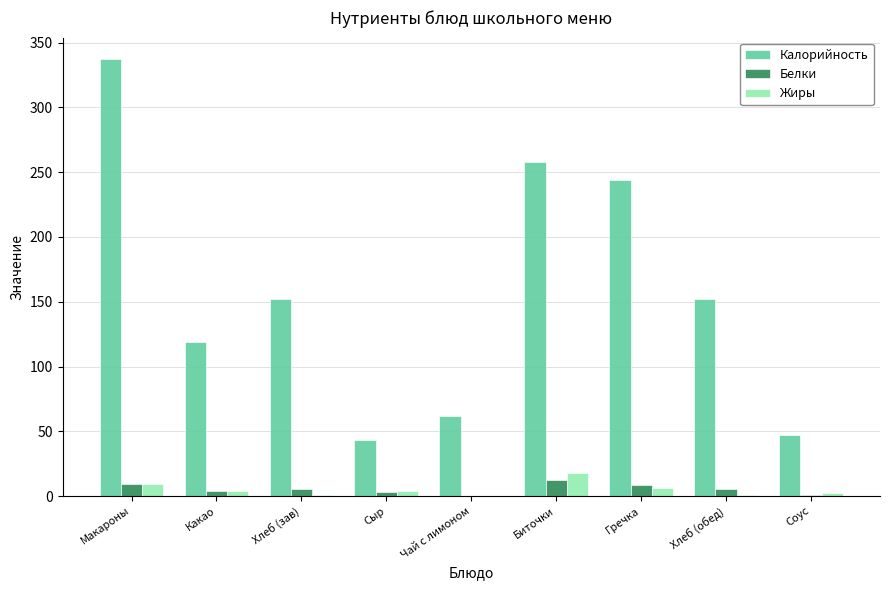

What is the sum of all Калорийность values?

1414.0